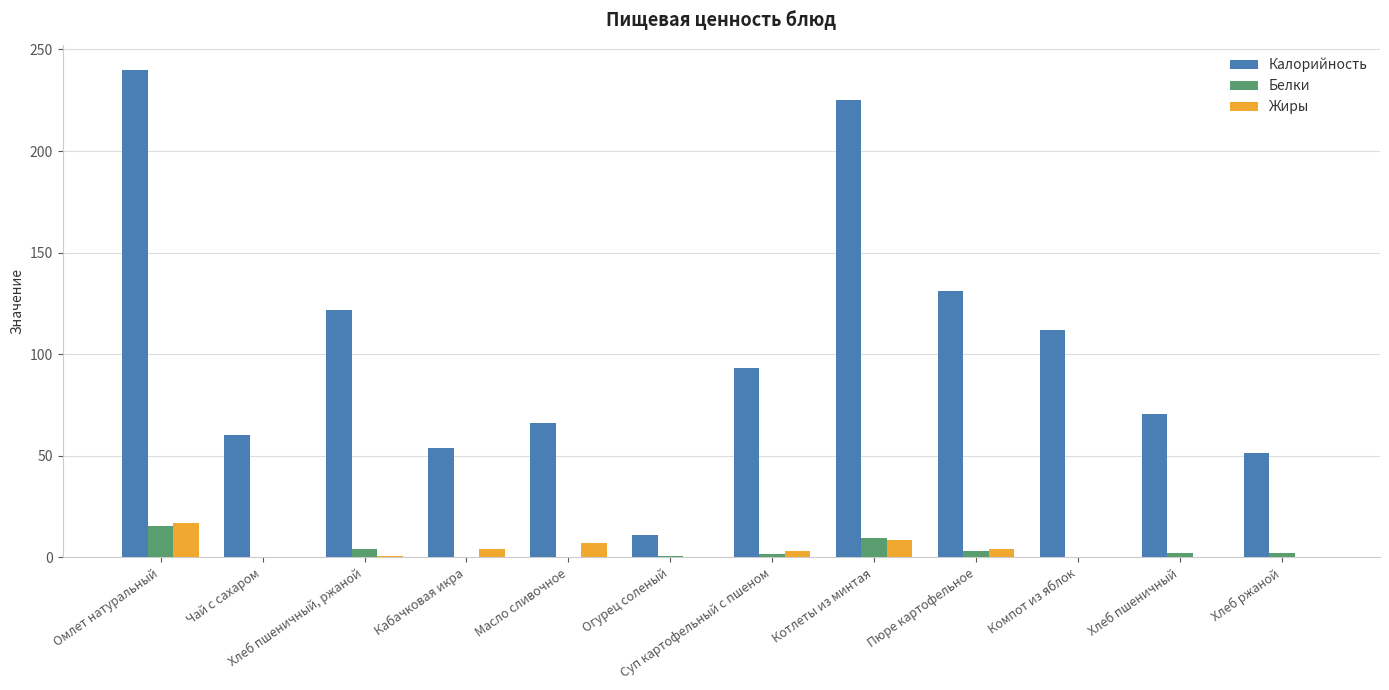

Is the value of Белки at Хлеб пшеничный, ржаной greater than the value of Жиры at Хлеб пшеничный?

Yes